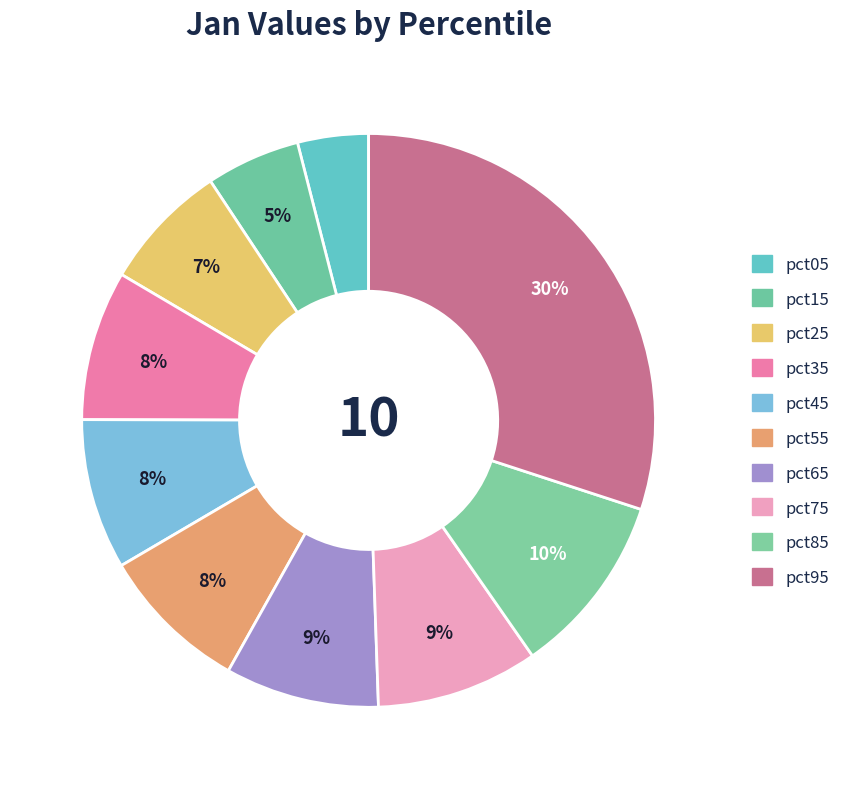

Which category has the biggest portion of the pie?

pct95